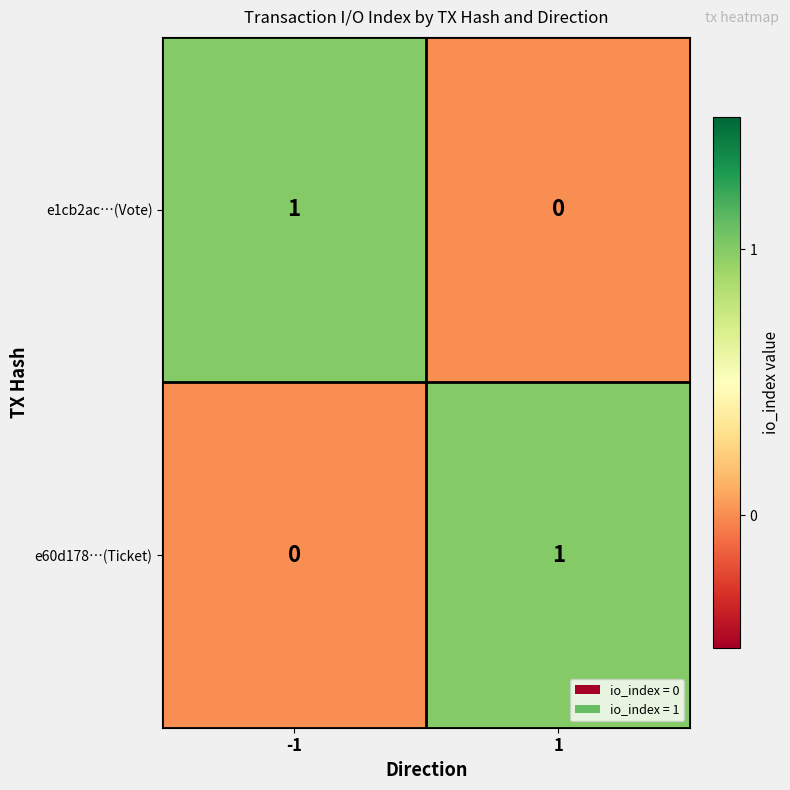

At -1, list the series in order from smallest to largest.

e60d178…(Ticket), e1cb2ac…(Vote)